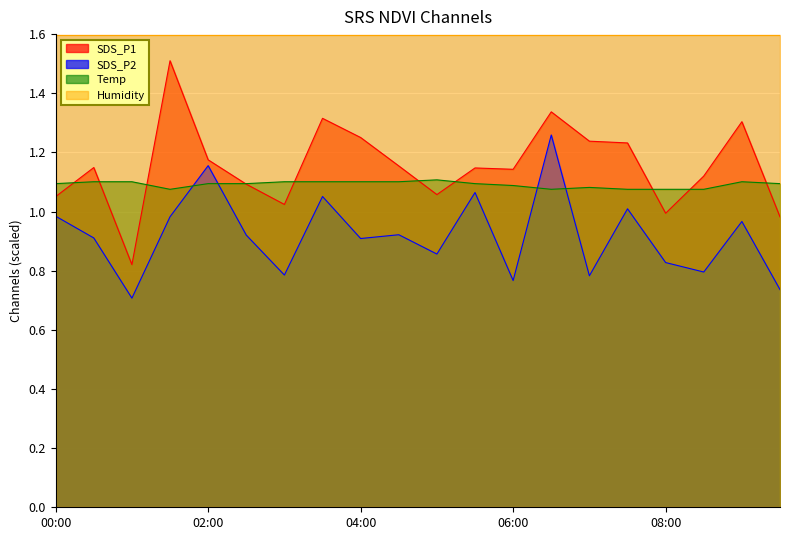

True or false: SDS_P1 and SDS_P2 cross at least once.

False